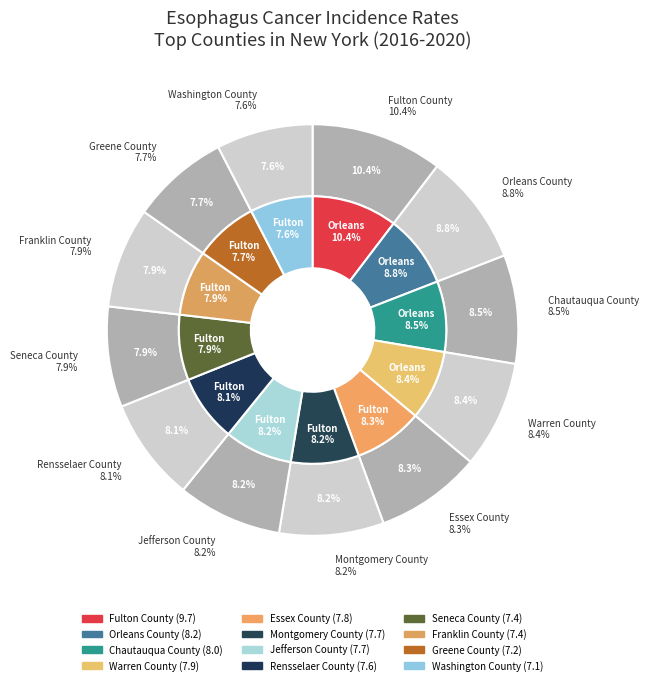

Does any single category account for the majority?

No